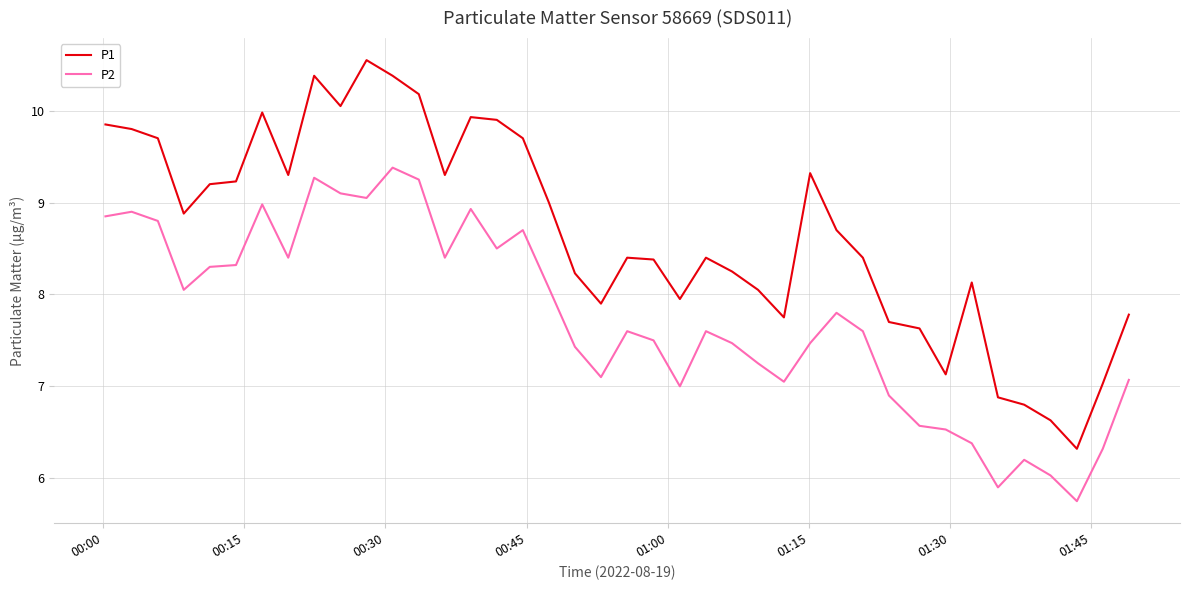

Rank the series by their maximum value, from lowest to highest.

P2, P1